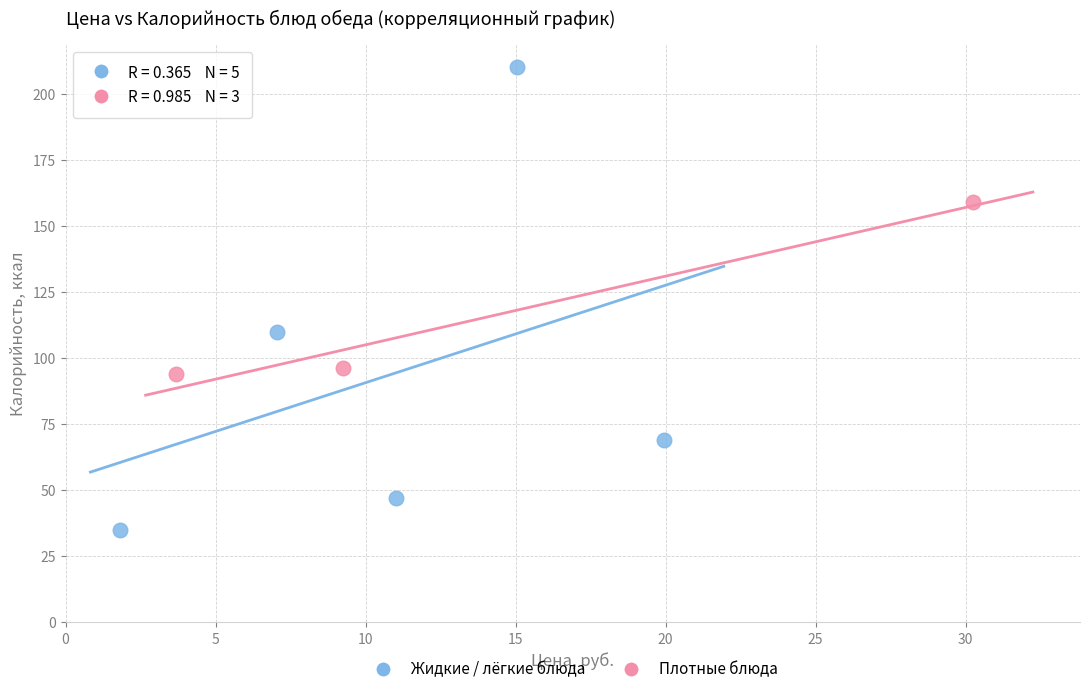

What are all the series names shown in the legend?

Жидкие / лёгкие блюда, Плотные блюда